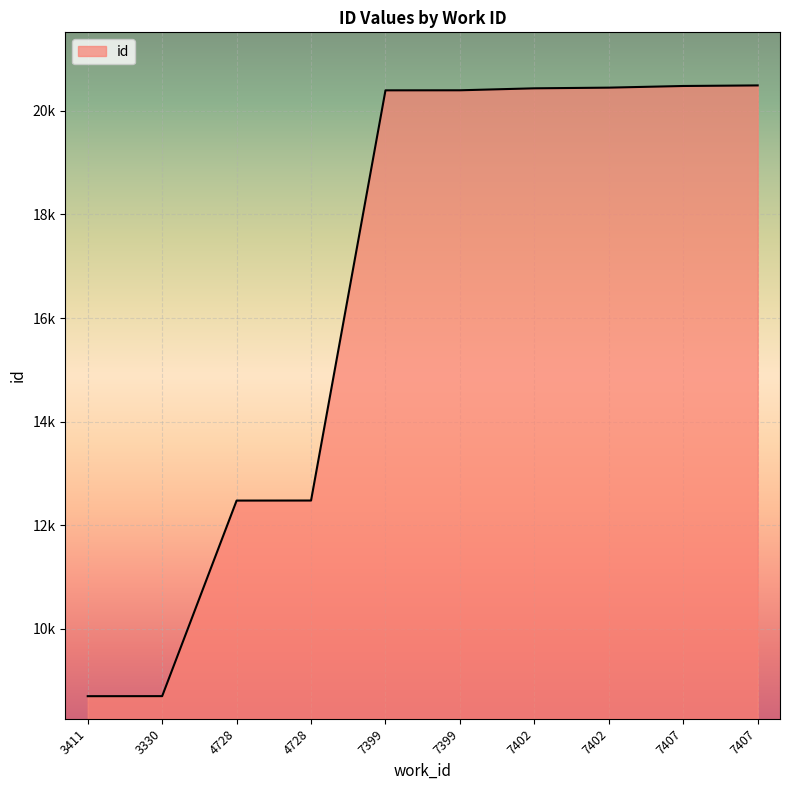

What is the difference between the maximum and minimum values?

11787